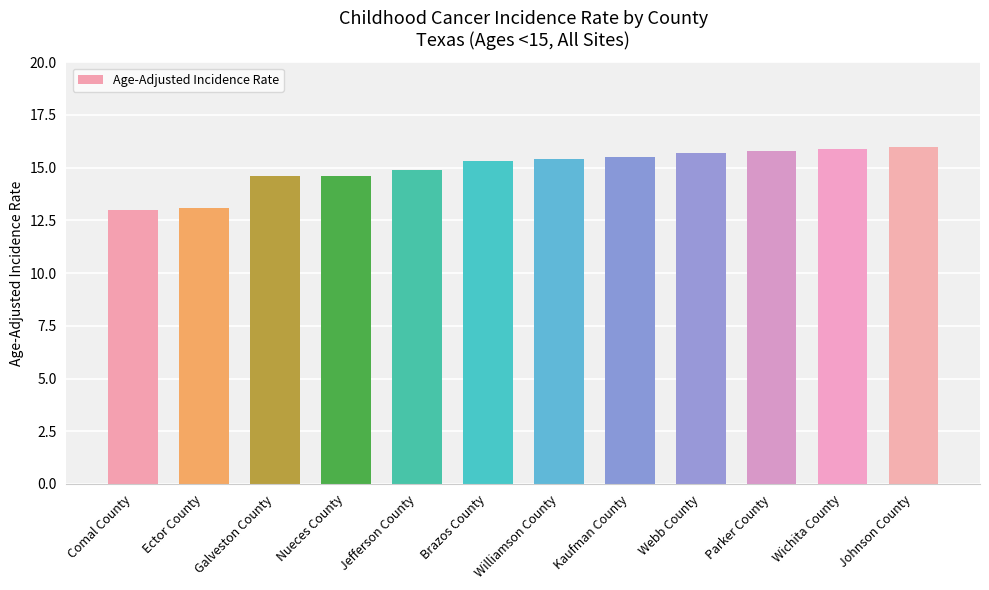

How many bars are there in total?

12